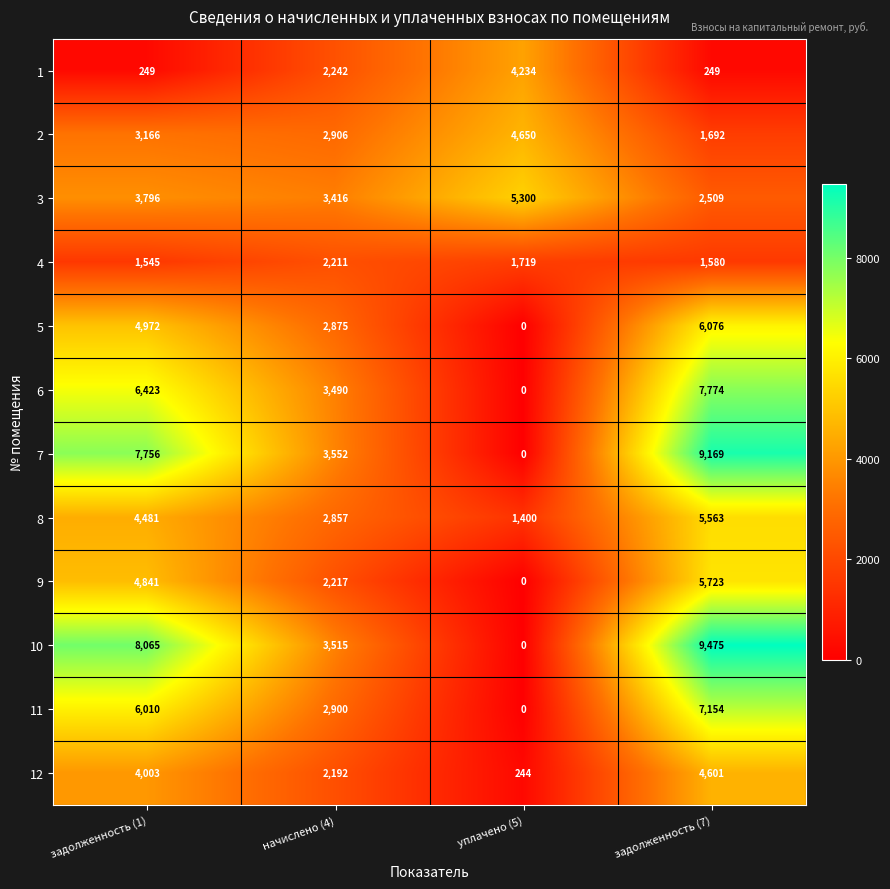

At how many categories does at least one series exceed 4591?

3